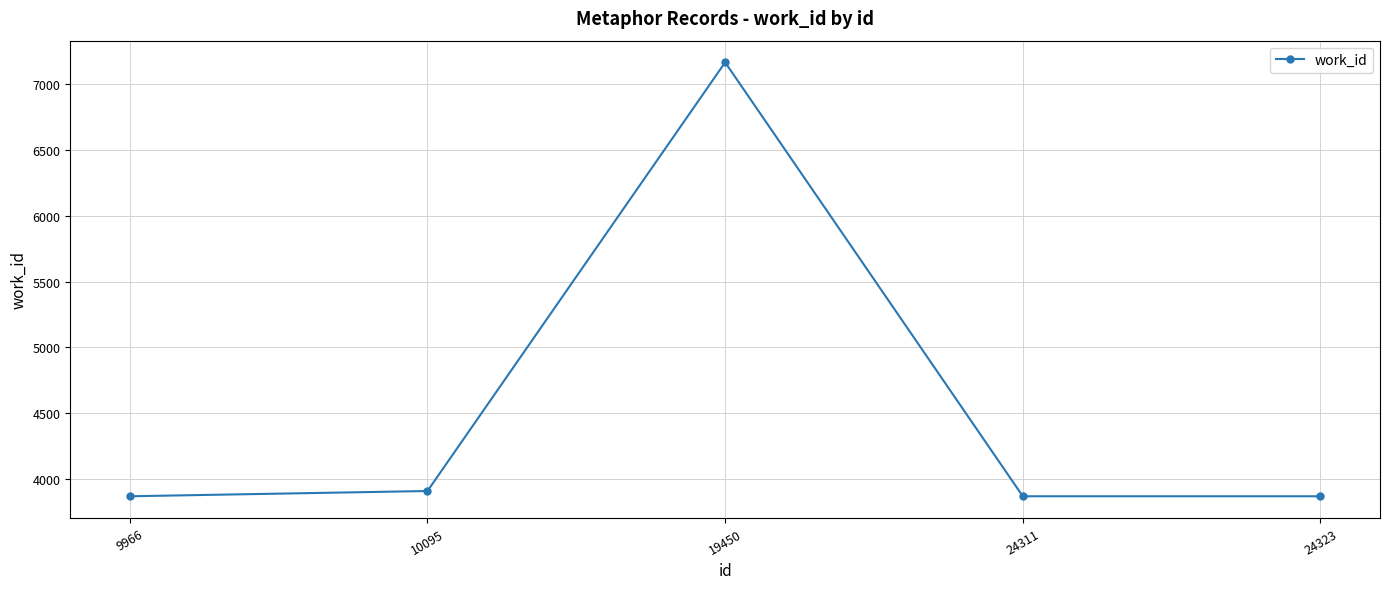

What is the value of the 3rd point from the left?

7168